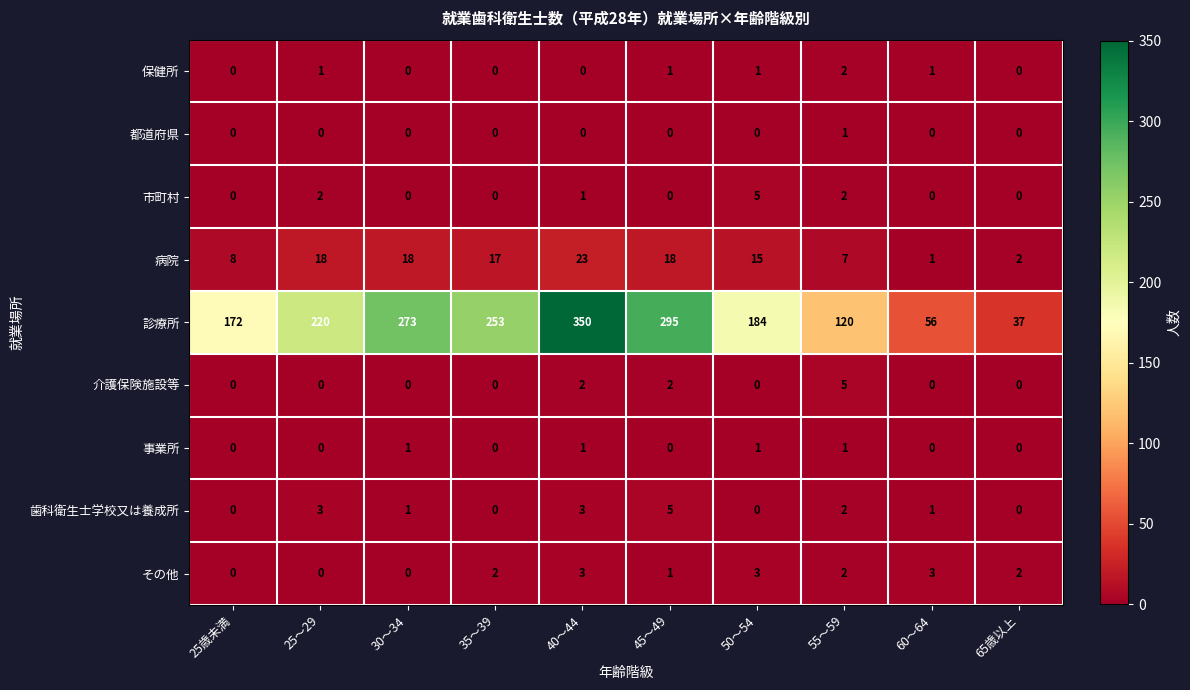

How many 市町村 values are between 0 and 2?

9